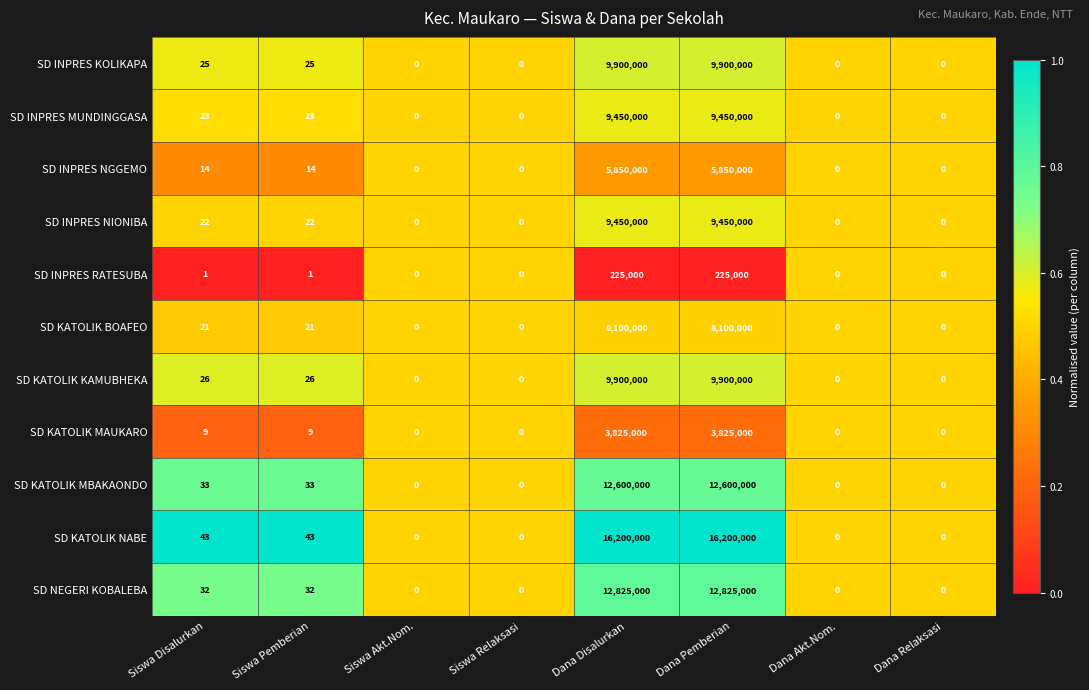

The SD KATOLIK NABE series shows 43 at Siswa Pemberian. True or false?

True